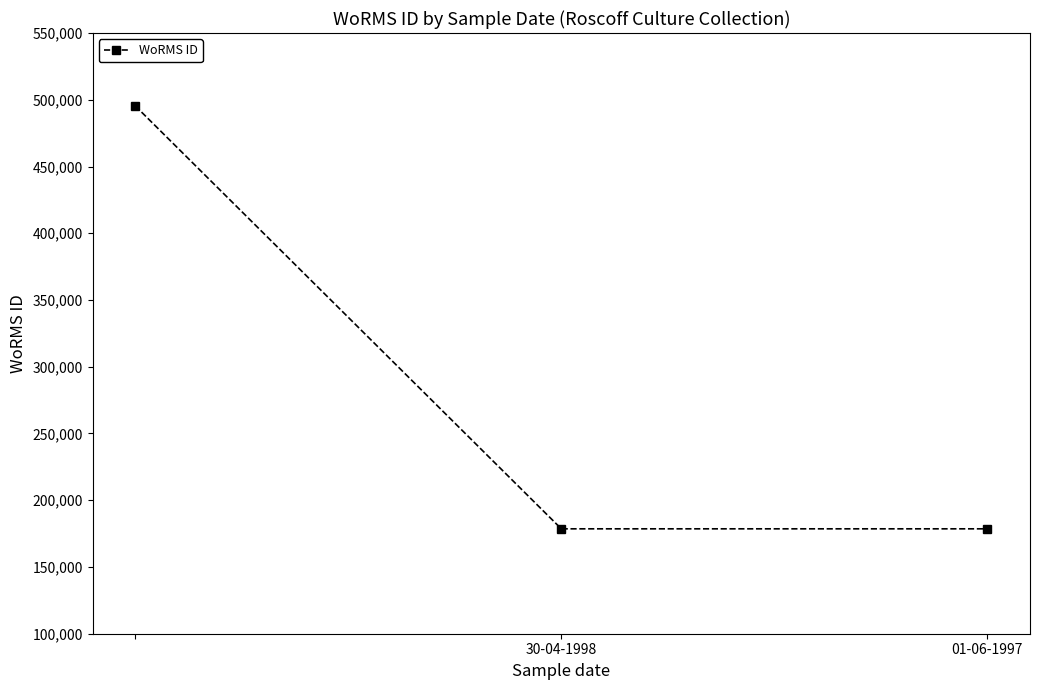

What is the greatest value displayed?

495424